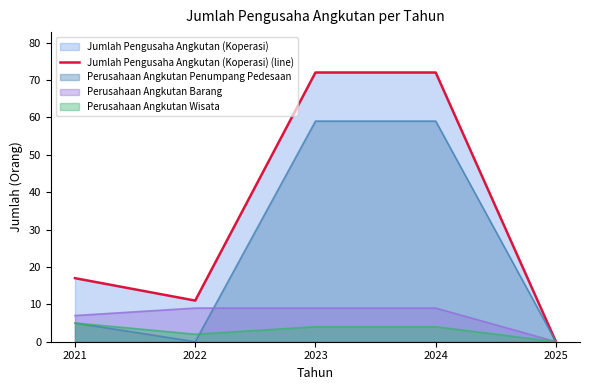

List the labels in order of value, smallest first.

2025, 2022, 2021, 2023, 2024